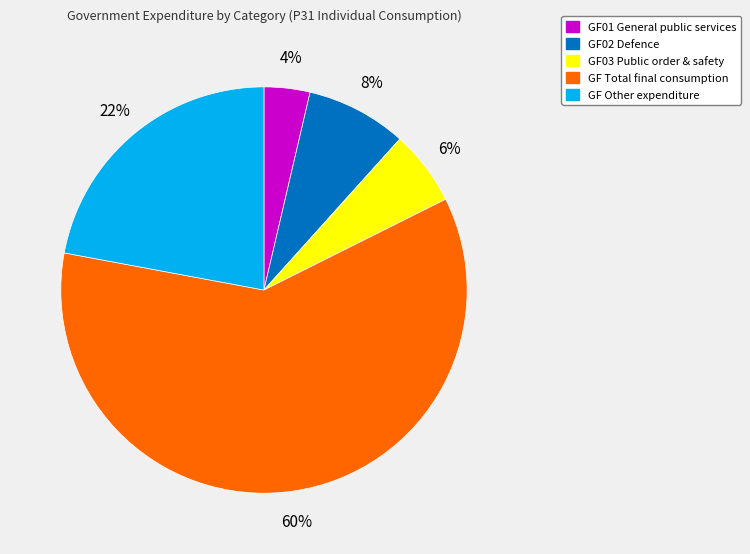

Is there any slice that represents more than half of the pie?

Yes